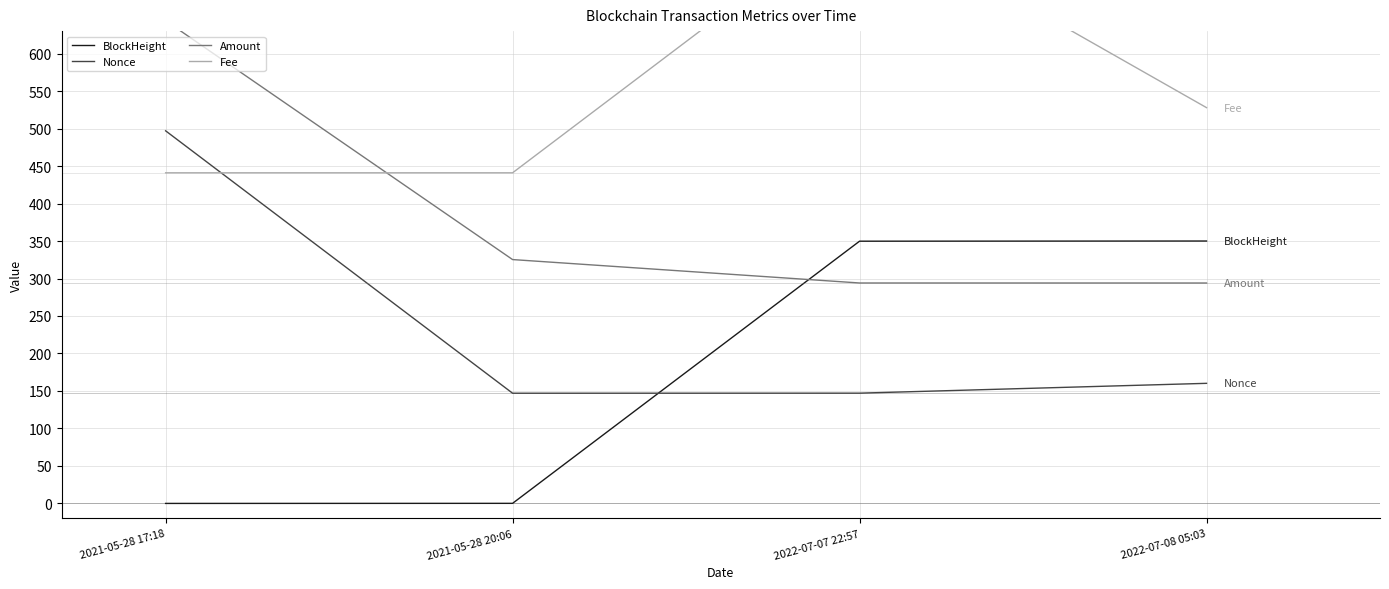

Count the number of data series in this chart.

4